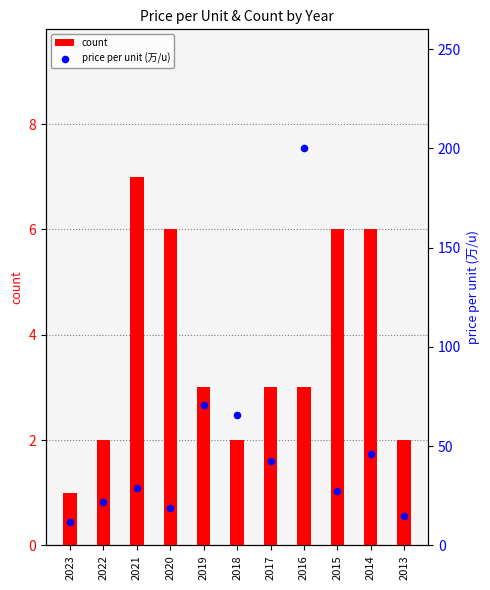

Which series contains the lowest Y value?

count